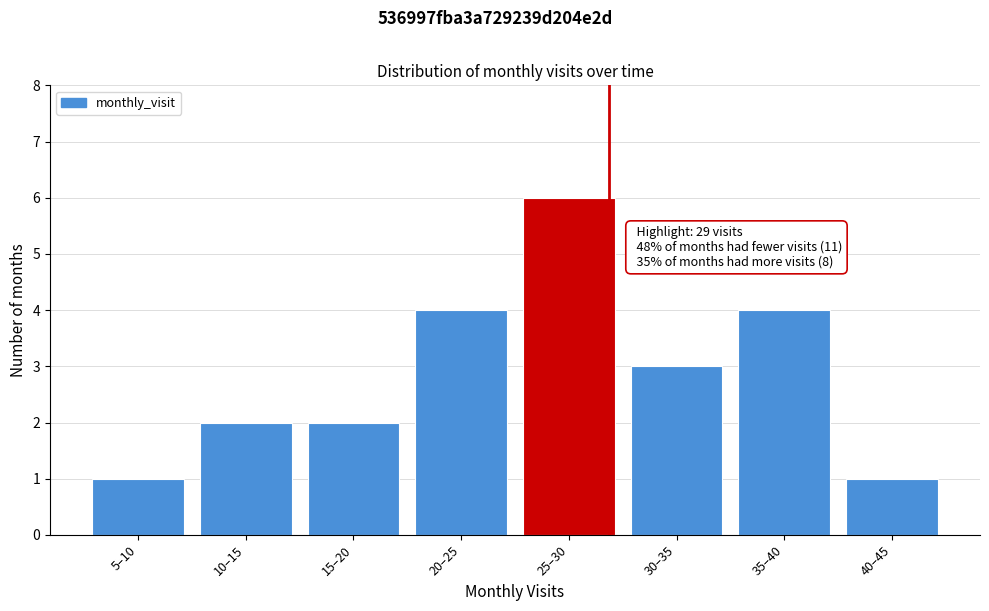

Reading left to right, what are all the values shown in this chart?

5–10=1	10–15=2	15–20=2	20–25=4	25–30=6	30–35=3	35–40=4	40–45=1